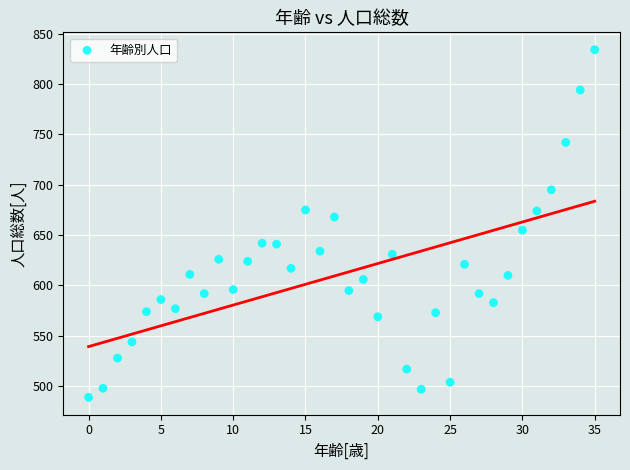

What is the range of Y values (max minus min)?

345